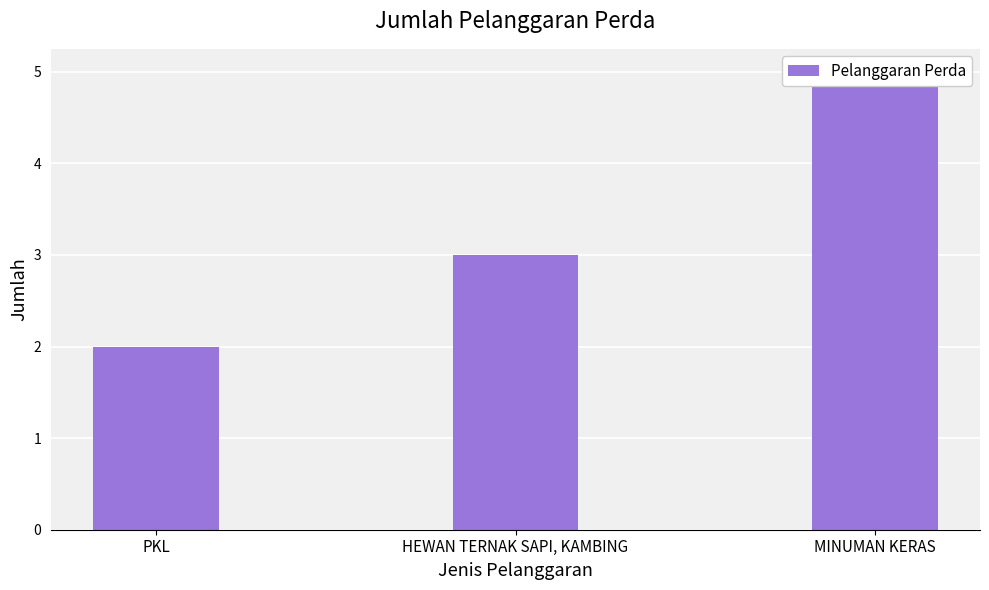

What is the average value?

3